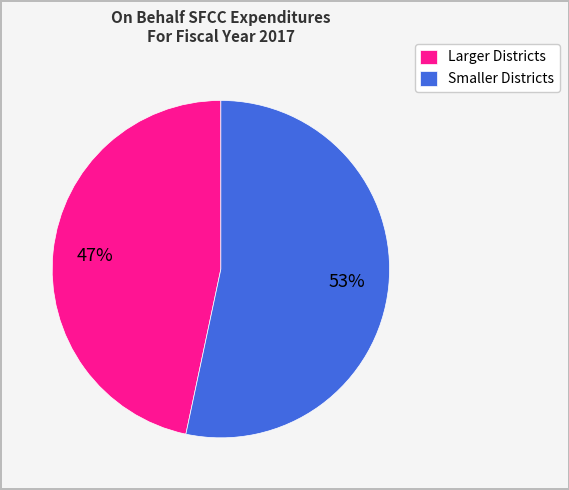

To the nearest percent, what percentage of the pie is Larger Districts?

47%